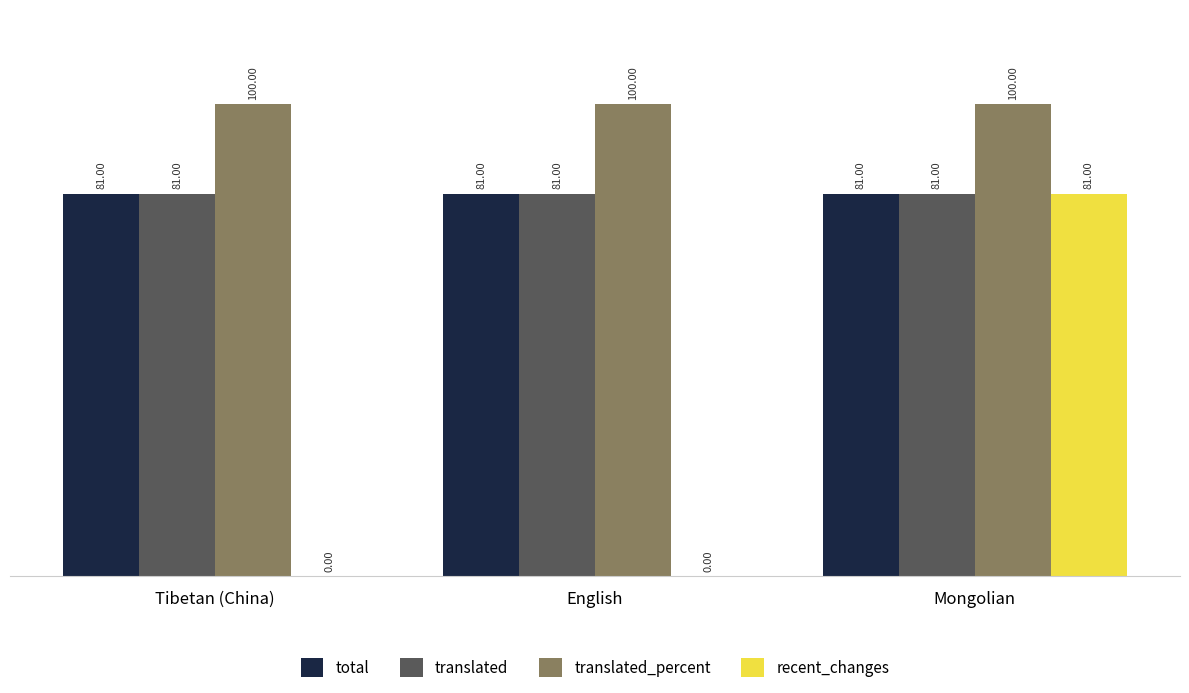

Count the recent_changes values in the range 0 to 81.

3